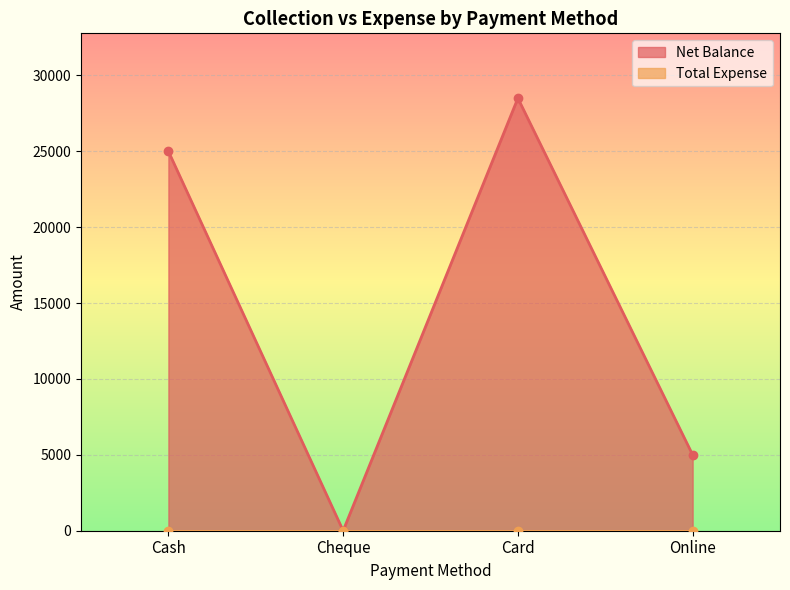

Approximately how many times larger is the value at Card compared to Online?

5.7